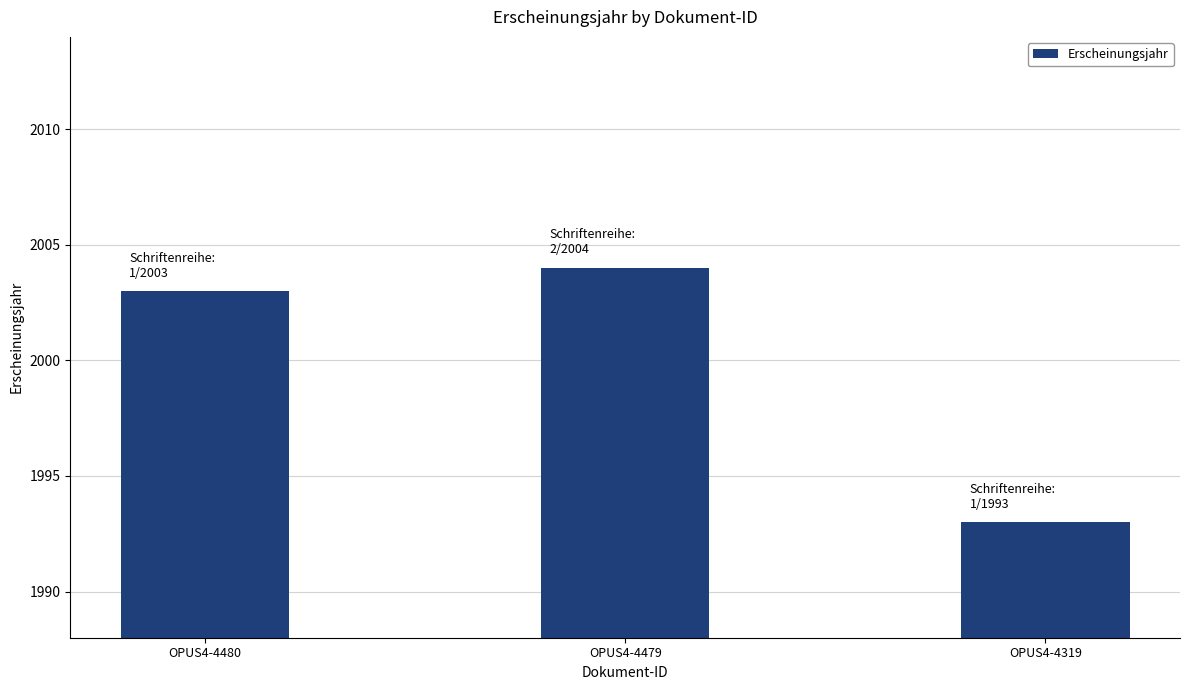

Are the bars grouped side by side (vs. stacked)?

No